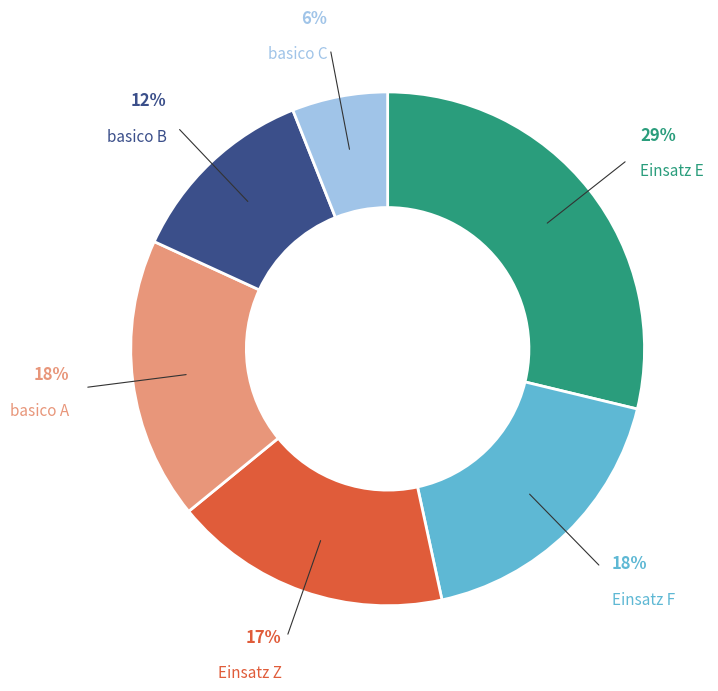

To the nearest percent, what is the average slice percentage?

17%